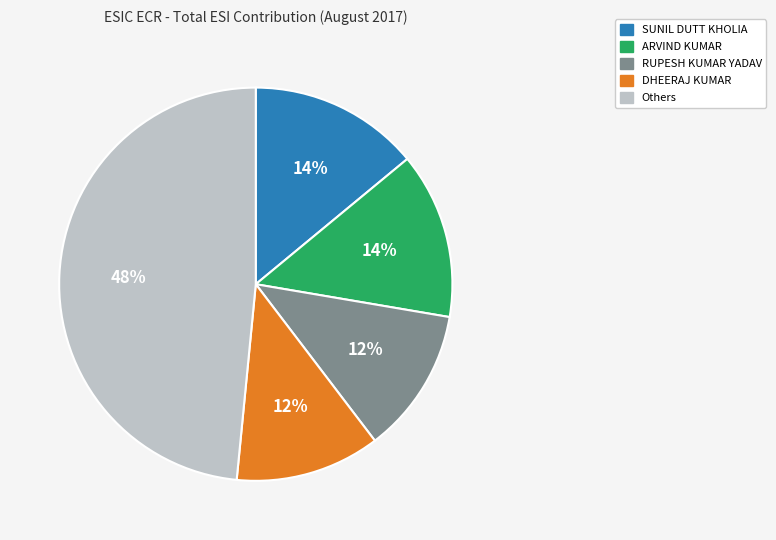

Do SUNIL DUTT KHOLIA and DHEERAJ KUMAR together represent more than half of the pie?

No